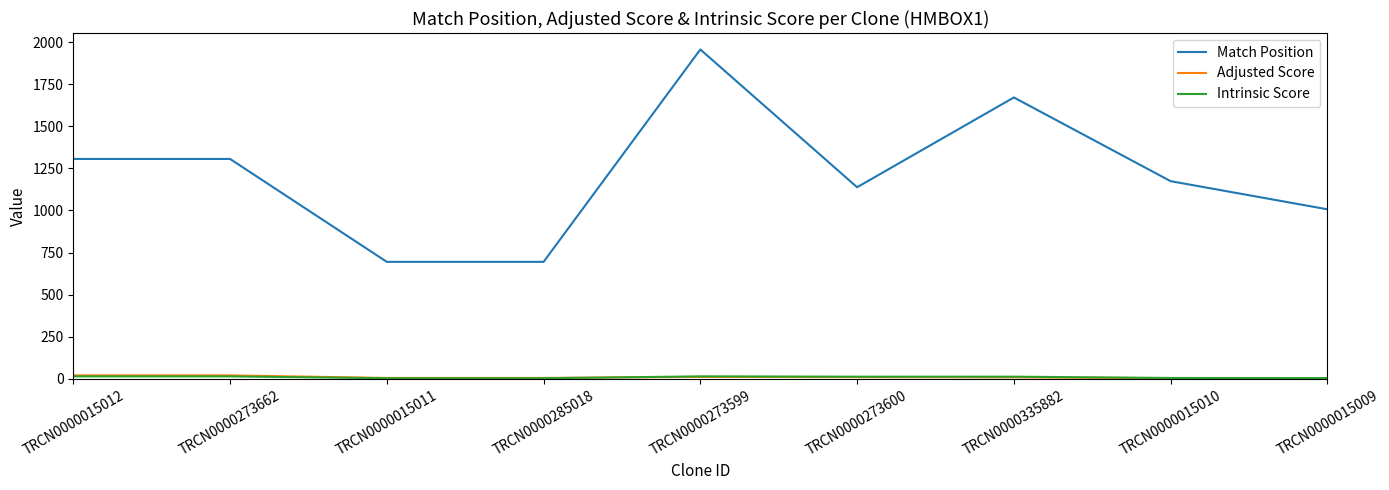

Does the chart display data point markers on the line(s)?

No